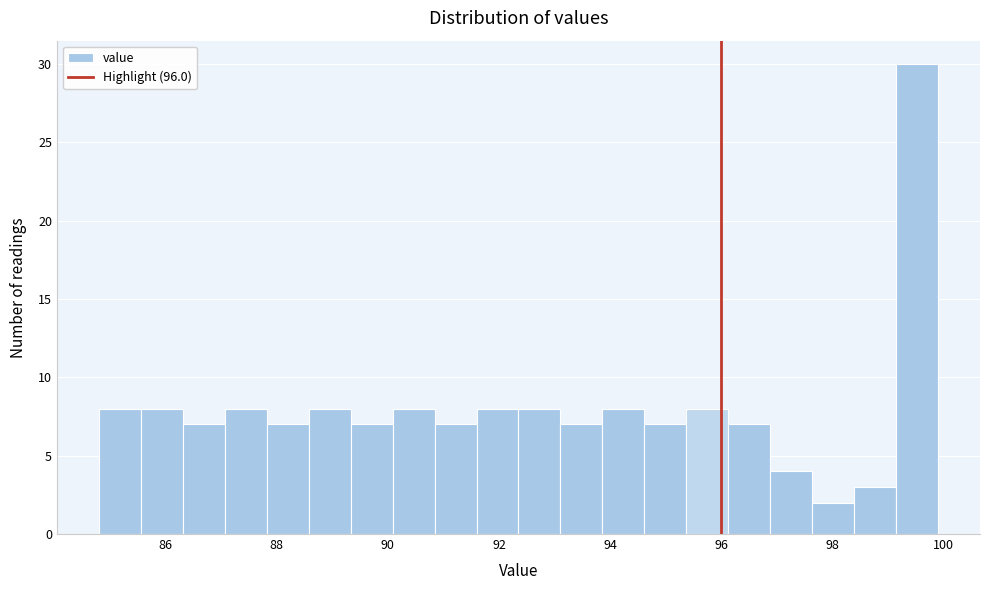

Read against the x-axis, roughly where is the centre of the tallest bar?

99.6